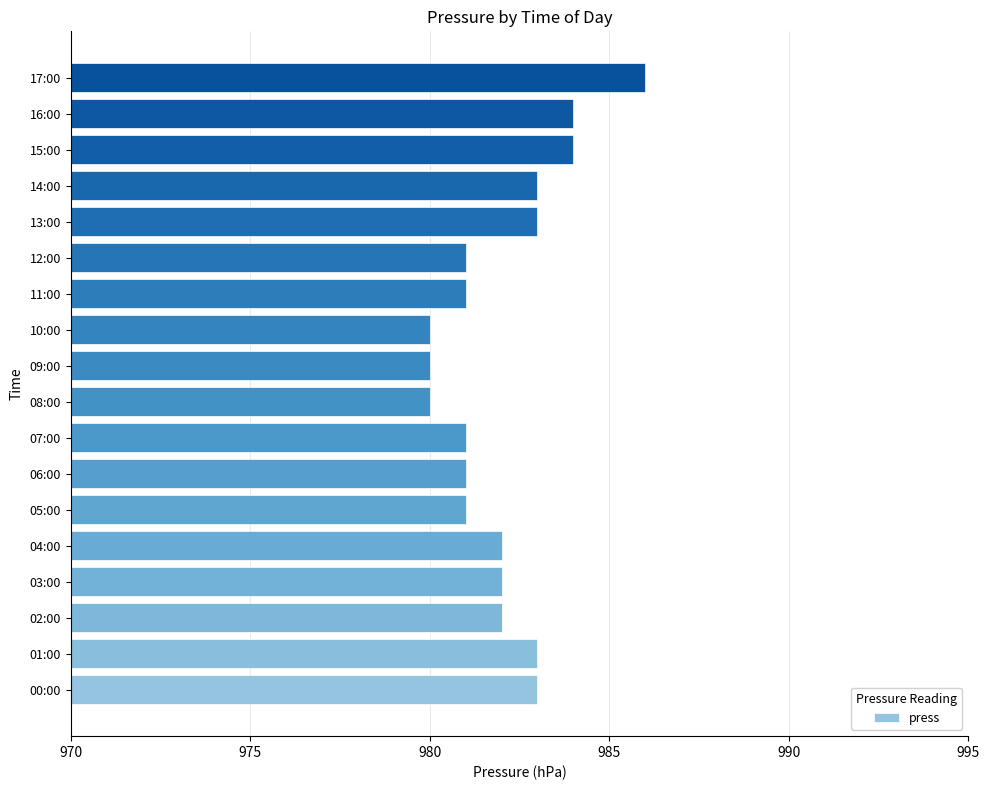

What is the difference between the second highest and minimum values?

4